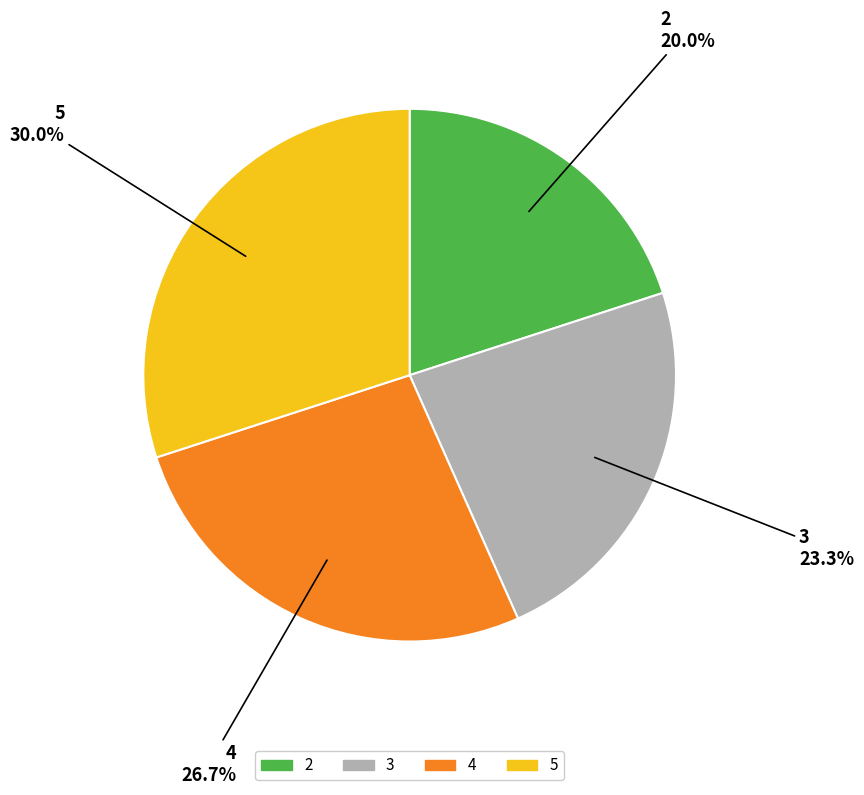

What is the ratio of the value at 4 to the value at 3?

1.1